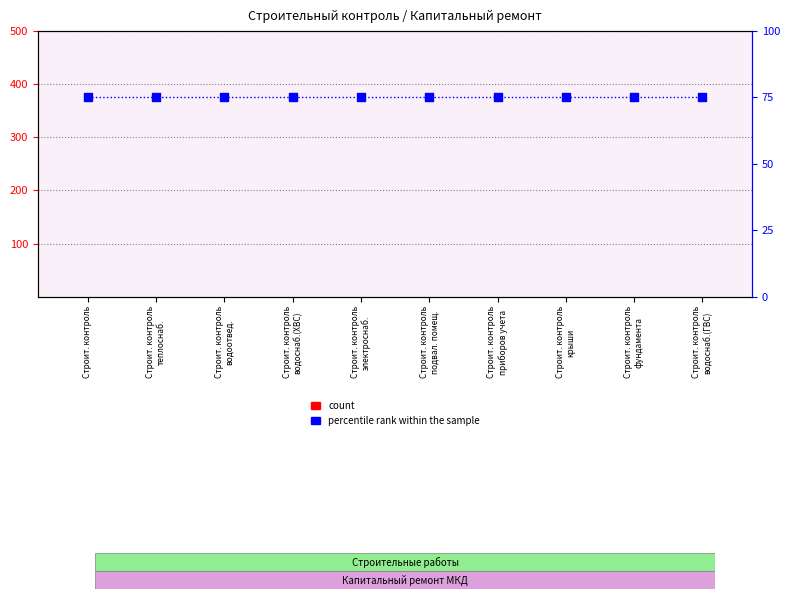

Which series has the largest Y range (max minus min)?

count